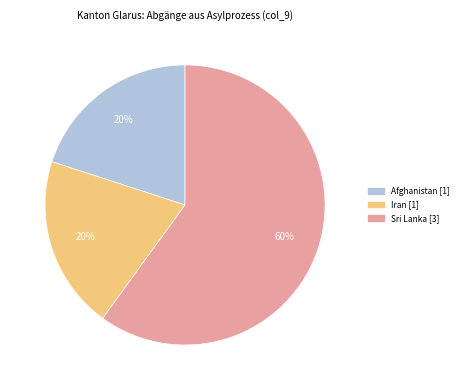

Is there any slice that represents more than half of the pie?

Yes